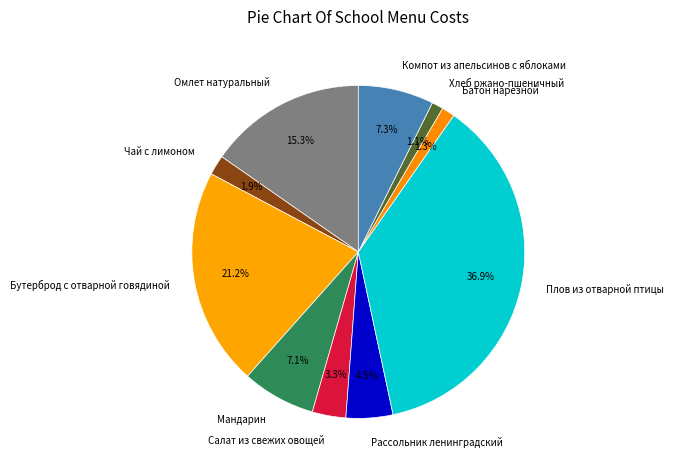

What is the total percentage of Хлеб ржано-пшеничный and Салат из свежих овощей?

4.4%